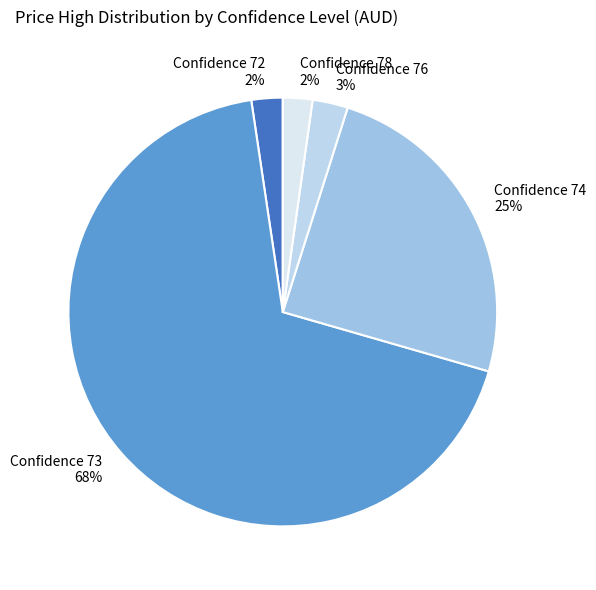

How many segments does this pie chart have?

5